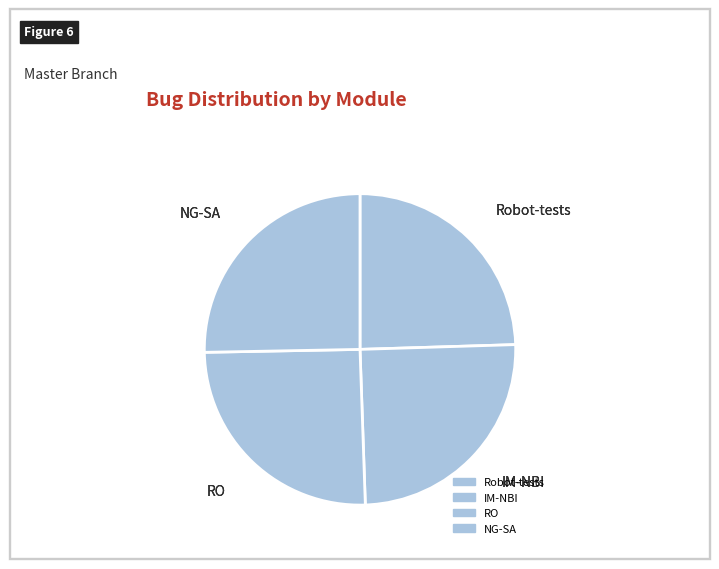

Is it true that RO is 31% of the pie?

False